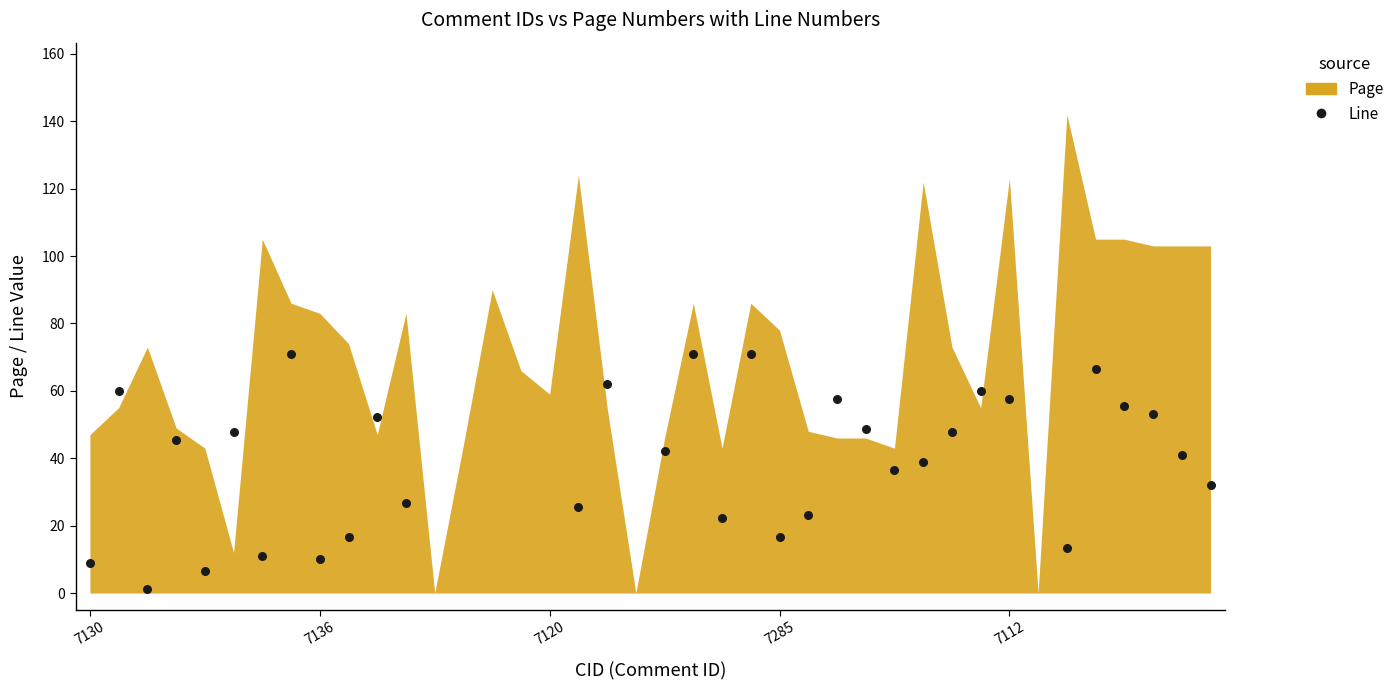

What is the range of X values (max minus min)?

39.0